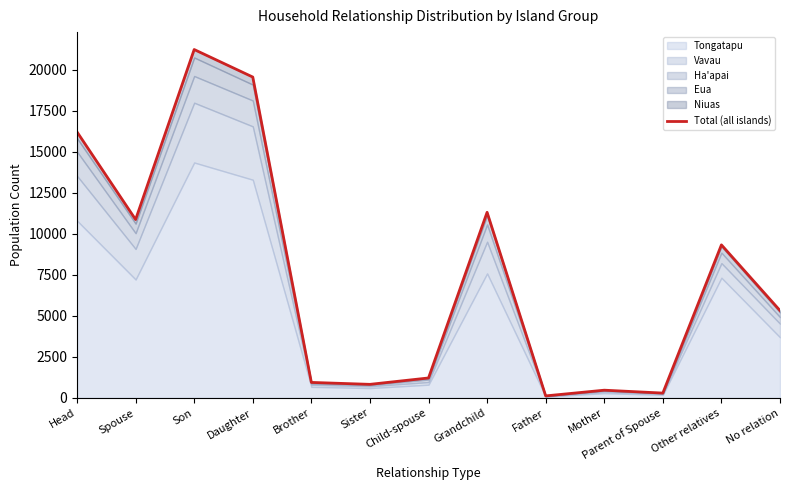

What is the minimum value shown in the chart?

126